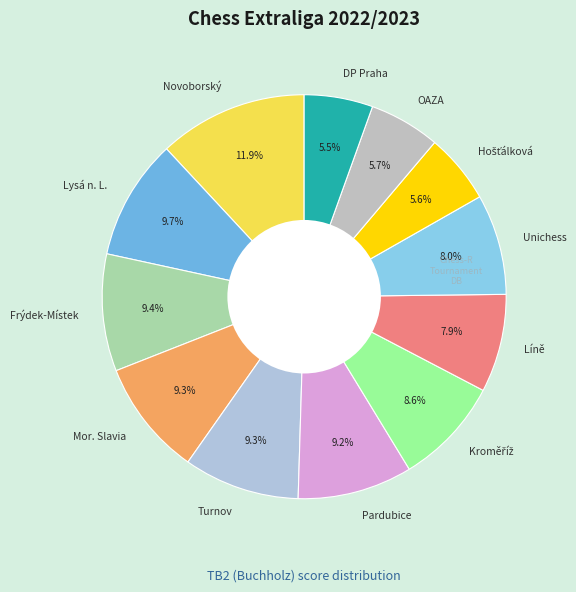

Count the number of slices in the pie.

12